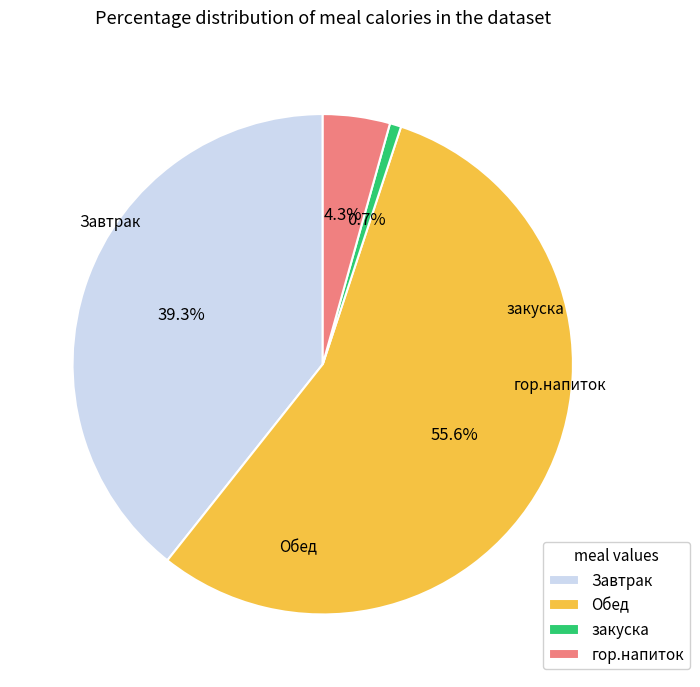

Is it true that Обед is 56% of the pie?

True